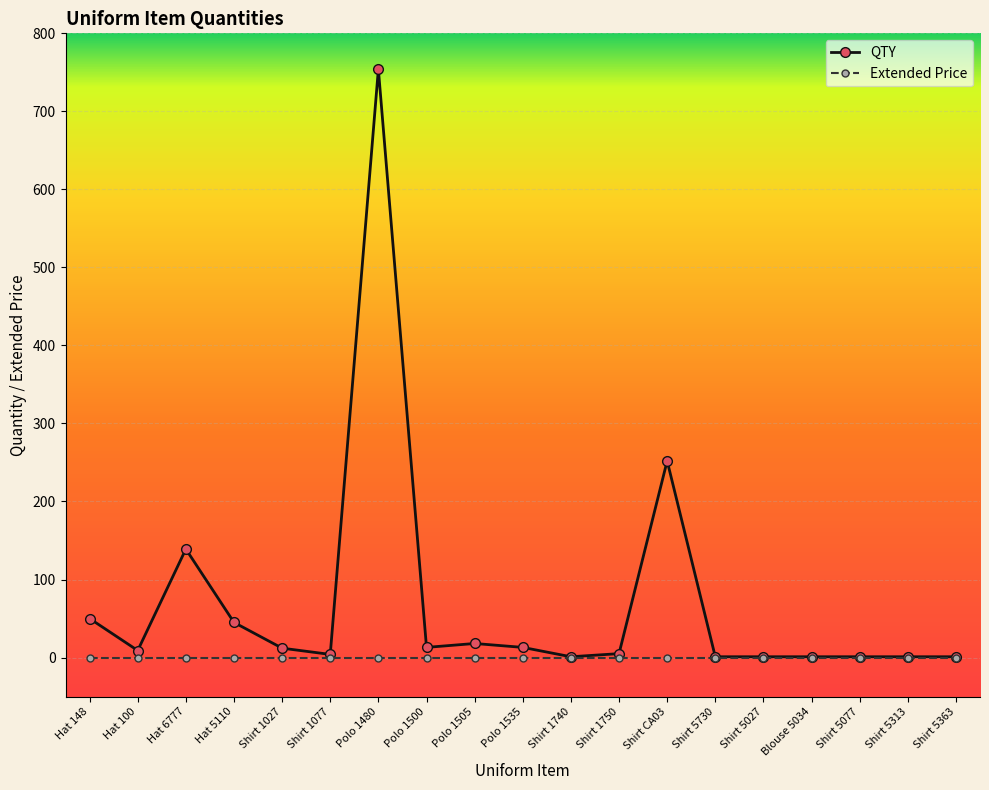

What is the highest value of the QTY series?

754